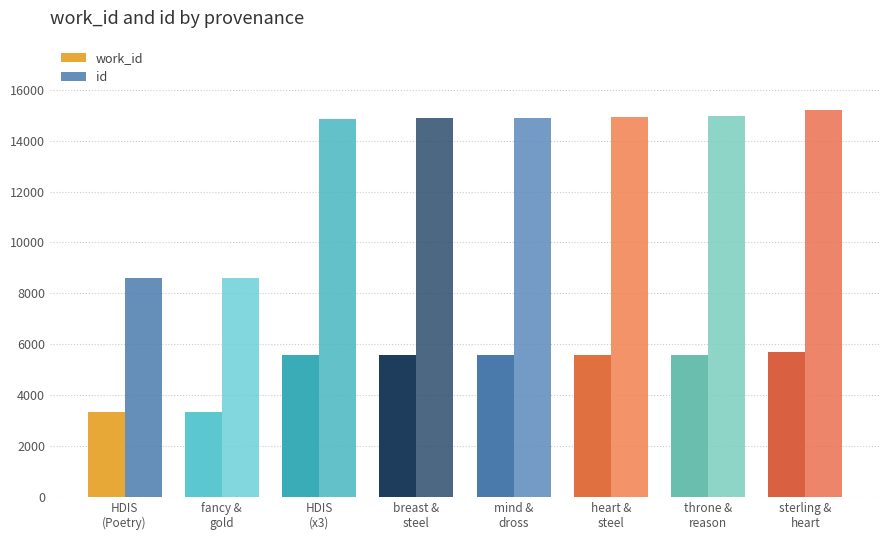

How many distinct data groups are displayed?

2